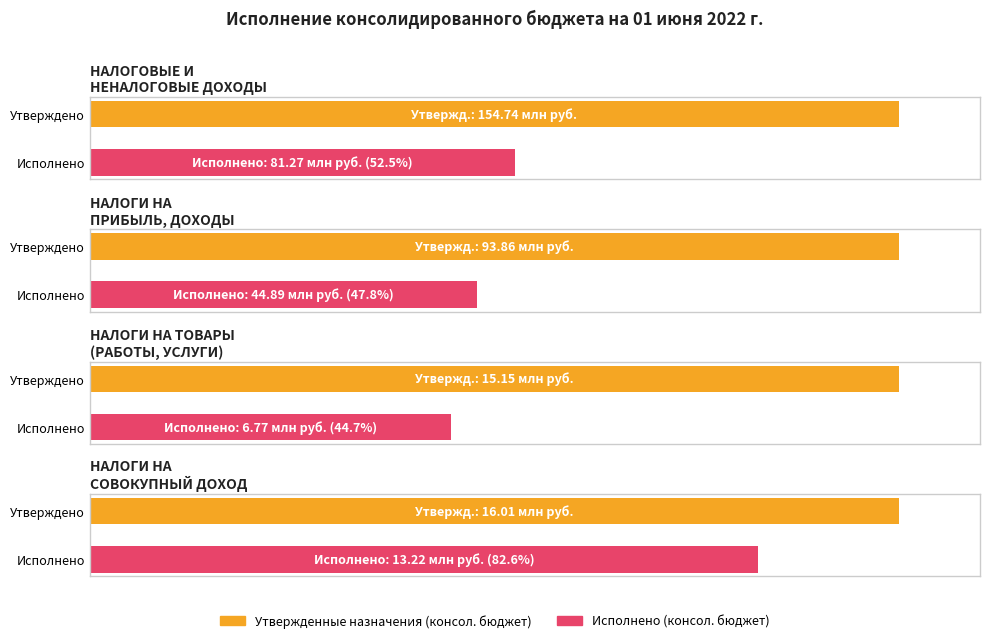

Which series has the largest range (max minus min)?

Утвержденные назначения (консол. бюджет)